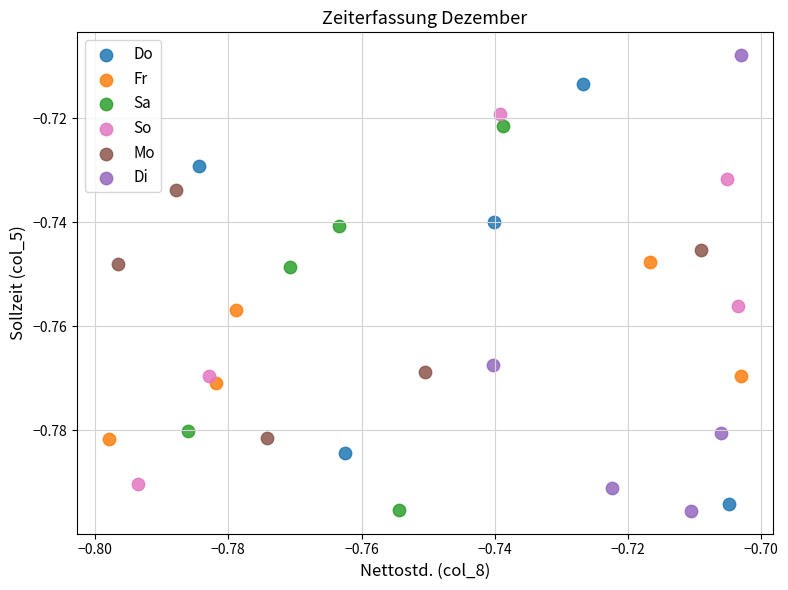

What are all the series names shown in the legend?

Do, Fr, Sa, So, Mo, Di